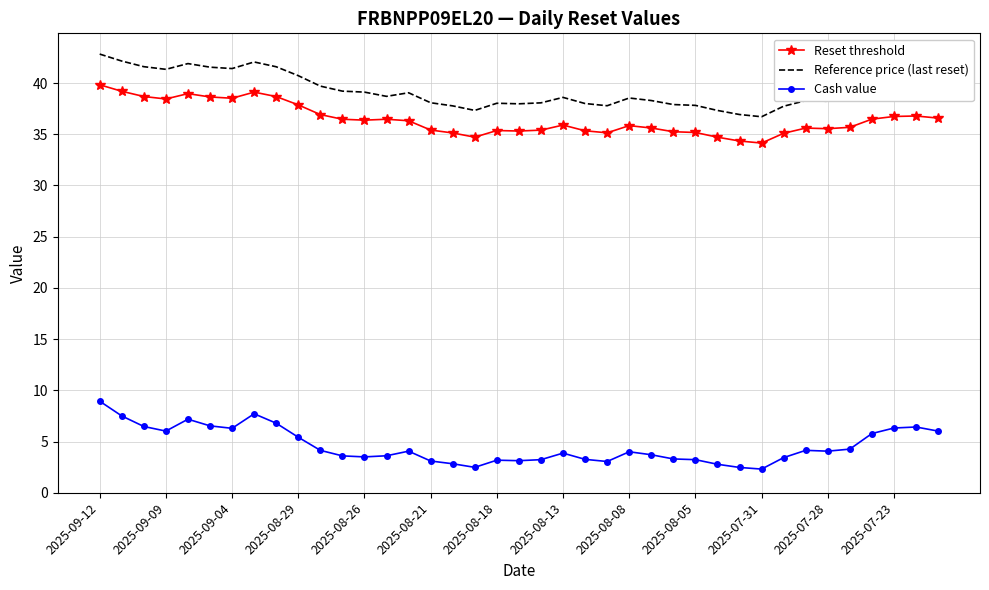

What is the highest value of the Reference price (last reset) series?

42.8